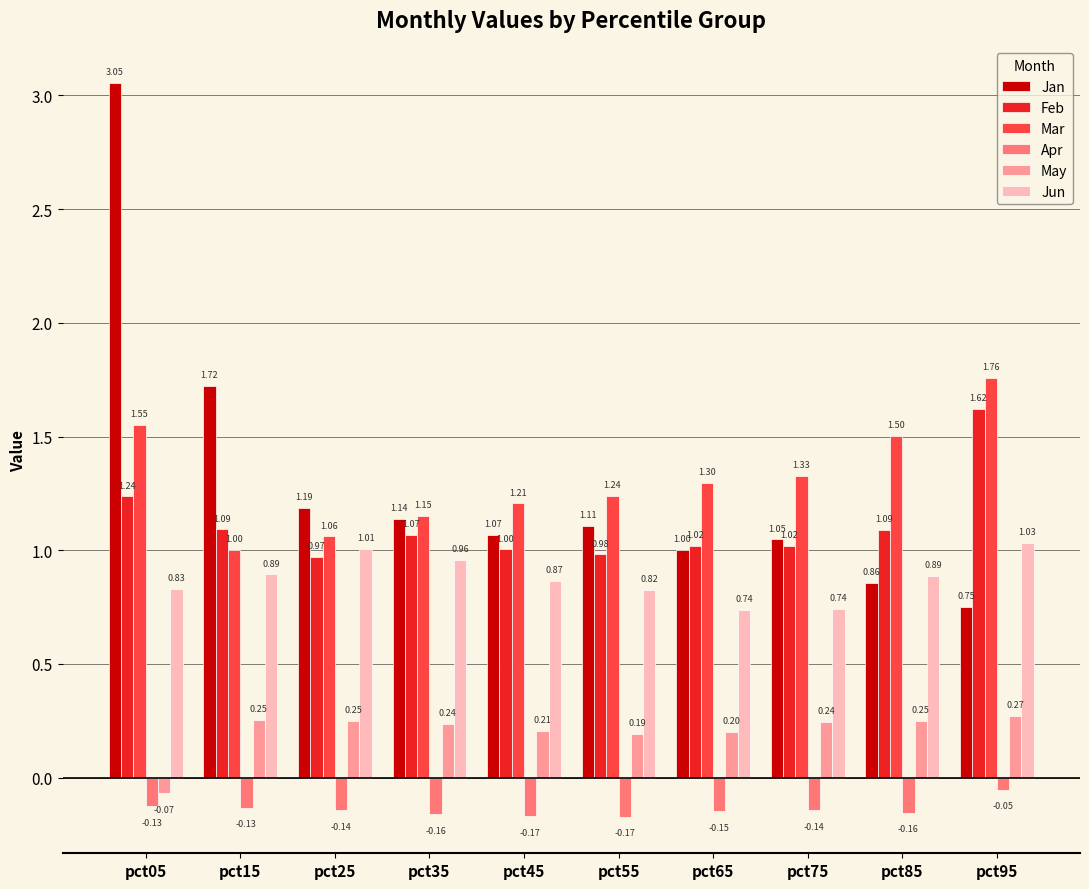

Which series has the largest total across all categories?

Mar